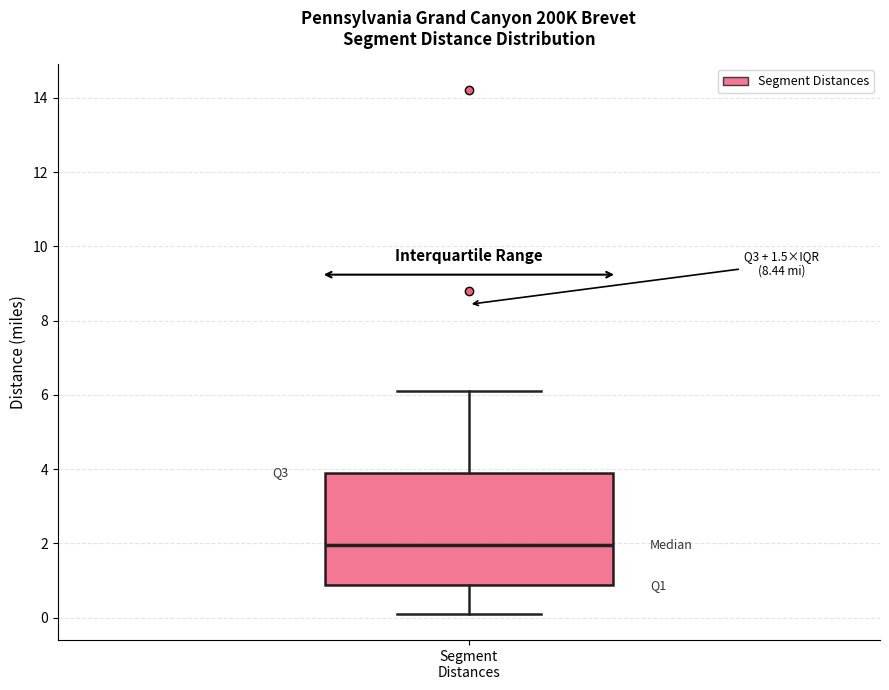

Where does the upper whisker of the box for Segment Distances end on the y-axis? The values are not printed on the chart, so give them approximately, as read against the axis.

6.2